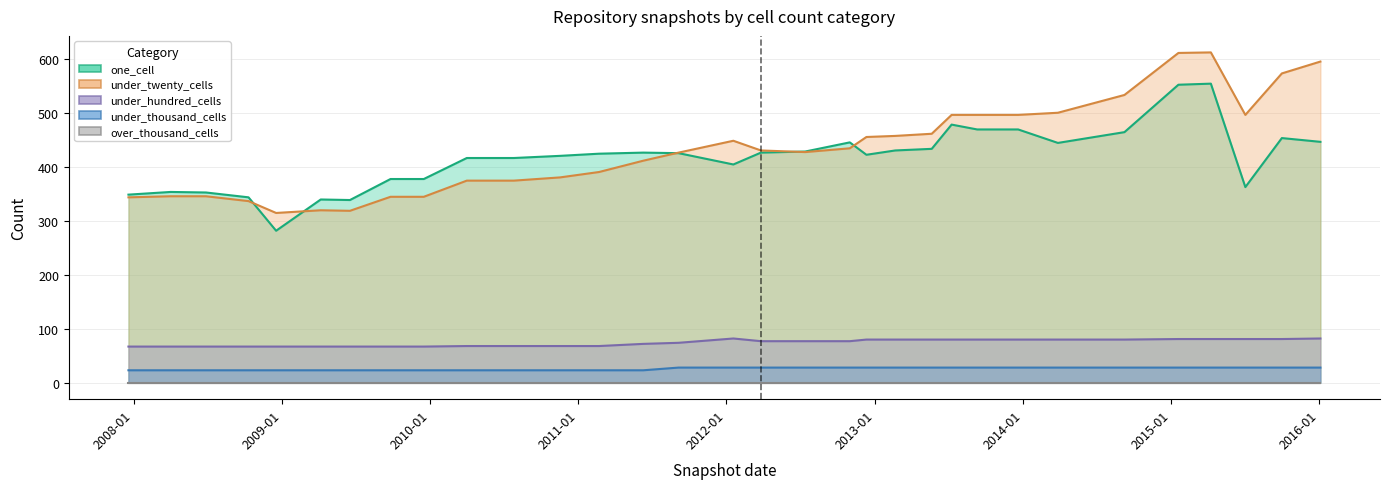

Which series has the largest total across all categories?

under_twenty_cells